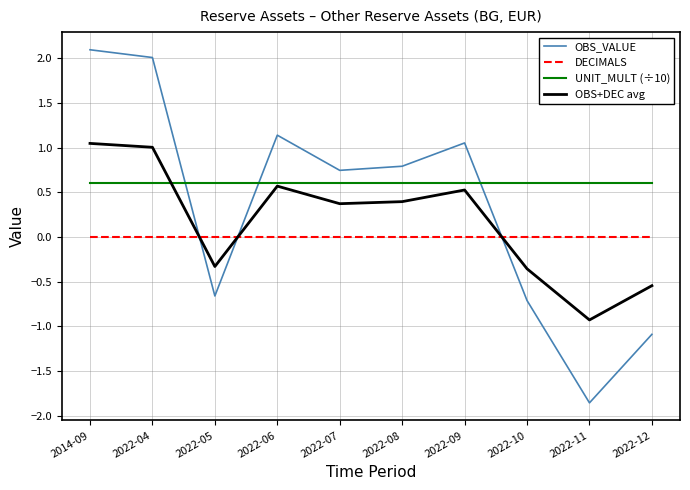

At 2014-09, list the series in order from largest to smallest.

OBS_VALUE, OBS+DEC avg, UNIT_MULT (÷10), DECIMALS